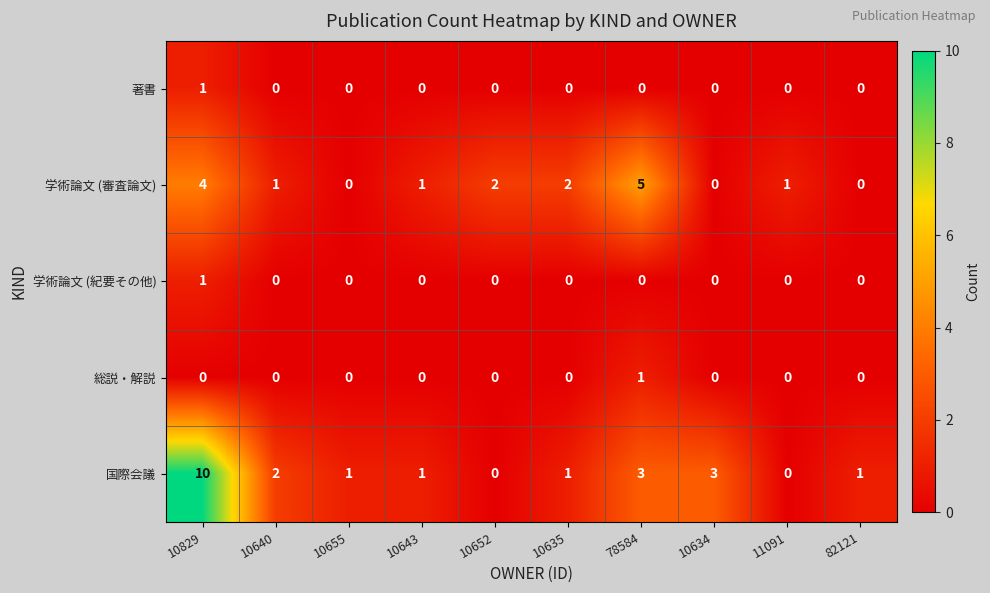

How many 学術論文 (審査論文) values are between 0 and 2?

8